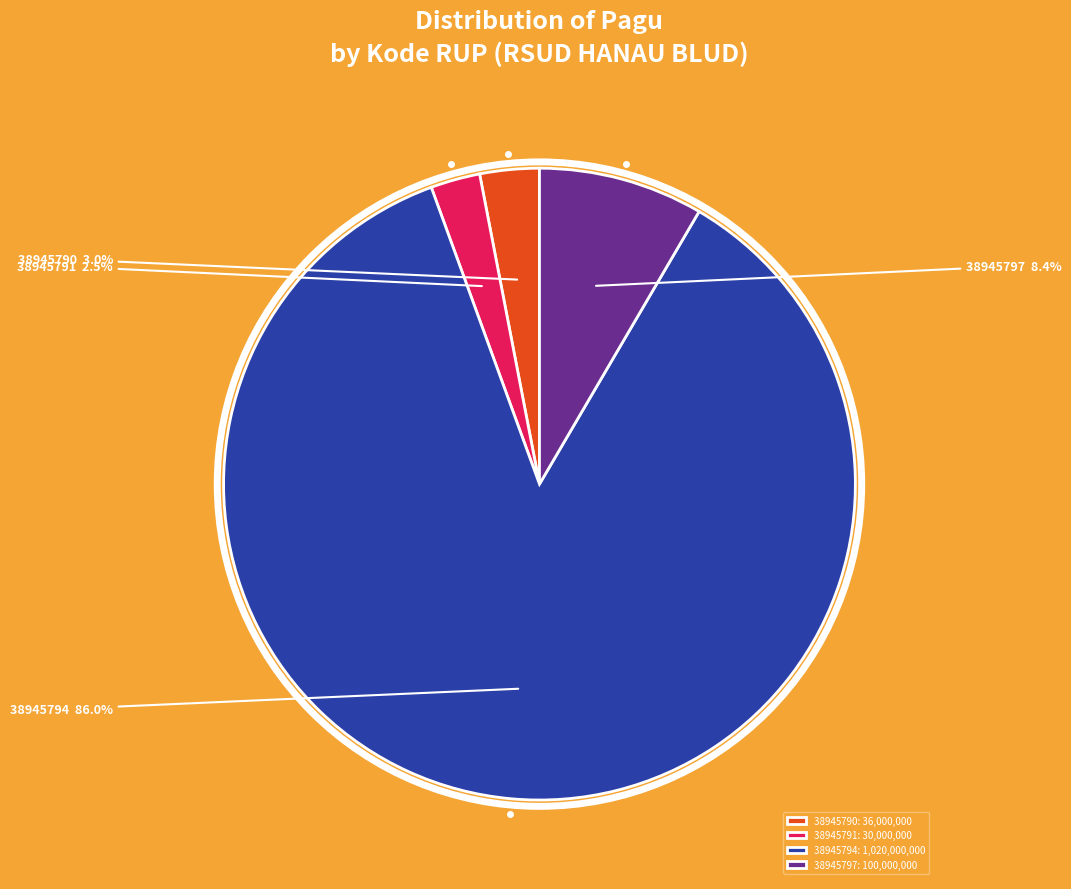

Rank the categories by value from lowest to highest.

38945791, 38945790, 38945797, 38945794